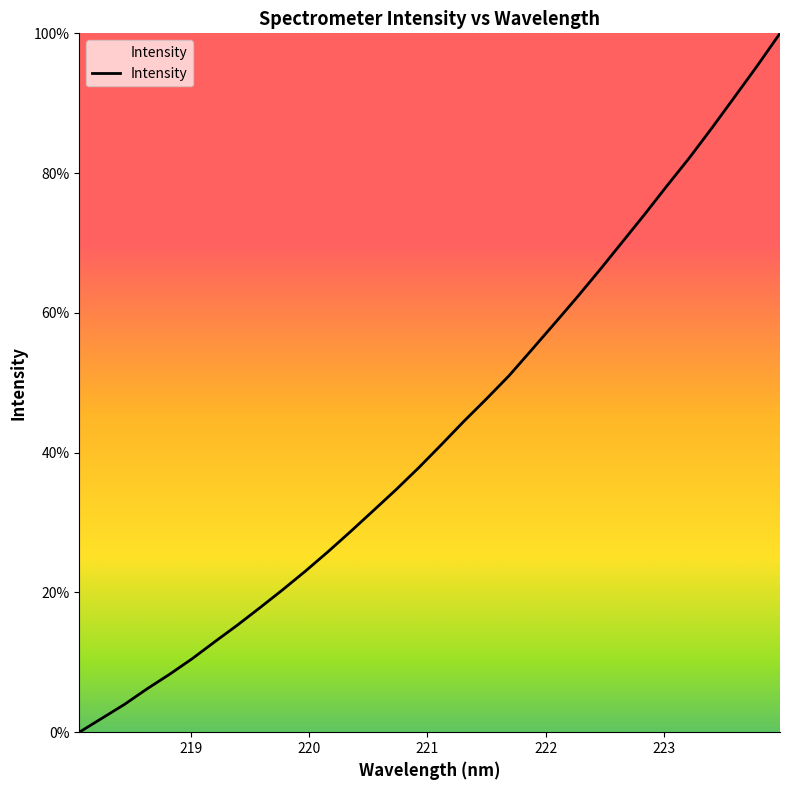

Rank the categories by value from lowest to highest.

218.0596, 218.2508, 218.442, 218.6332, 218.8244, 219.0156, 219.2067, 219.3979, 219.589, 219.7801, 219.9712, 220.1623, 220.3533, 220.5444, 220.7354, 220.9264, 221.1174, 221.3083, 221.4993, 221.6902, 221.8812, 222.0721, 222.263, 222.4538, 222.6447, 222.8355, 223.0264, 223.2172, 223.408, 223.5987, 223.7895, 223.9802